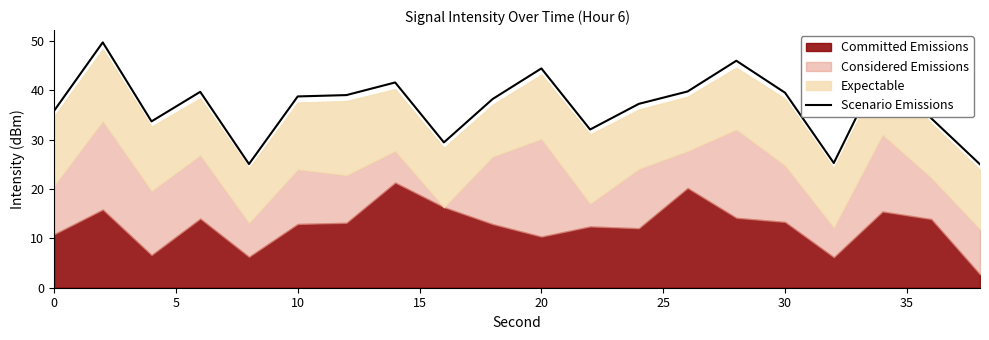

How many data points does each series have?

20